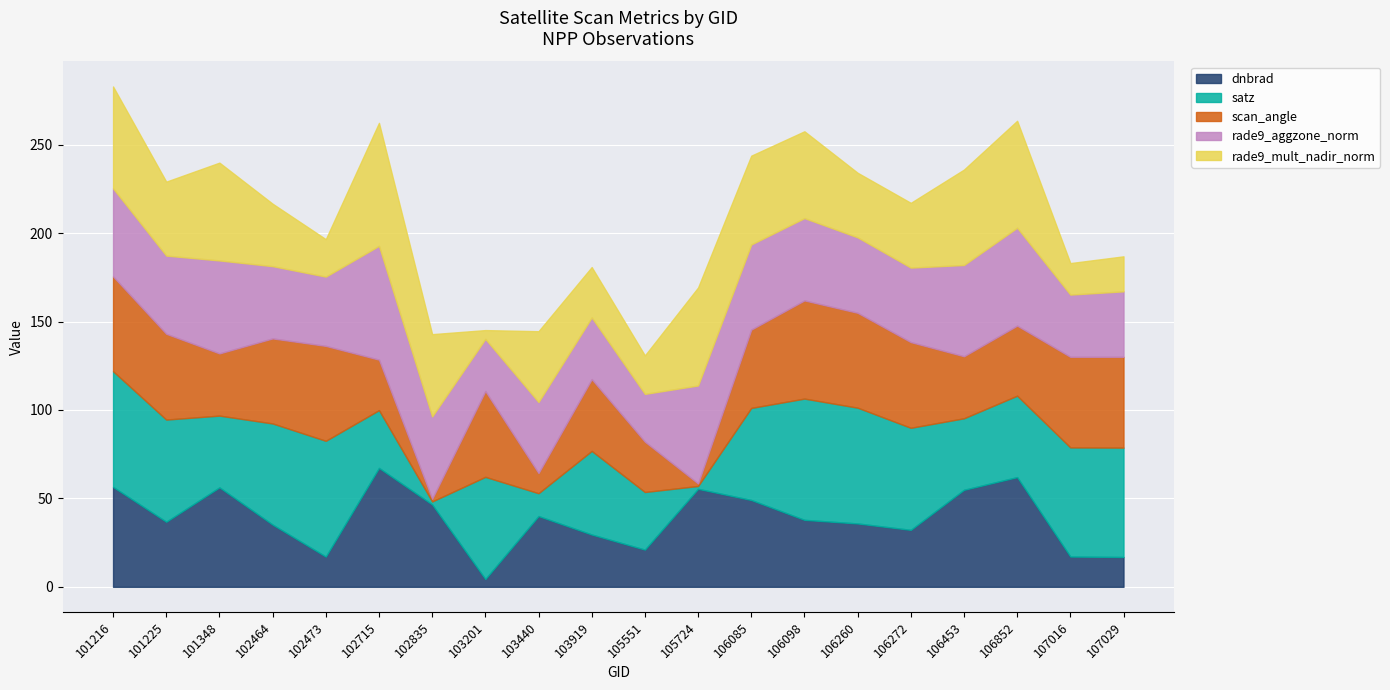

Reading right to left, extract all data points from this chart.

dnbrad: 16.9	17.1	62.0	54.9	32.2	35.8	37.9	49.1	55.4	21.0	29.6	40.0	4.4	46.5	67.2	17.1	35.2	56.2	36.8	56.5
satz: 61.8	61.7	46.0	40.5	57.7	65.5	68.6	52.1	1.6	32.6	47.3	12.9	57.8	1.7	32.7	65.5	57.2	40.6	57.8	65.4
scan_angle: 51.3	51.2	39.6	35.1	48.5	53.7	55.5	44.3	1.4	28.5	40.6	11.4	48.5	1.5	28.6	53.7	48.1	35.2	48.5	53.6
rade9_aggzone_norm: 37.0	35.2	55.4	51.6	42.1	42.6	46.5	48.1	55.4	27.0	34.9	40.1	29.5	46.5	64.4	39.2	40.8	52.6	44.2	49.8
rade9_mult_nadir_norm: 19.8	17.8	60.5	54.0	36.6	36.5	49.1	50.2	55.4	21.8	28.5	40.1	5.0	46.5	69.5	21.2	35.3	55.3	41.8	57.6